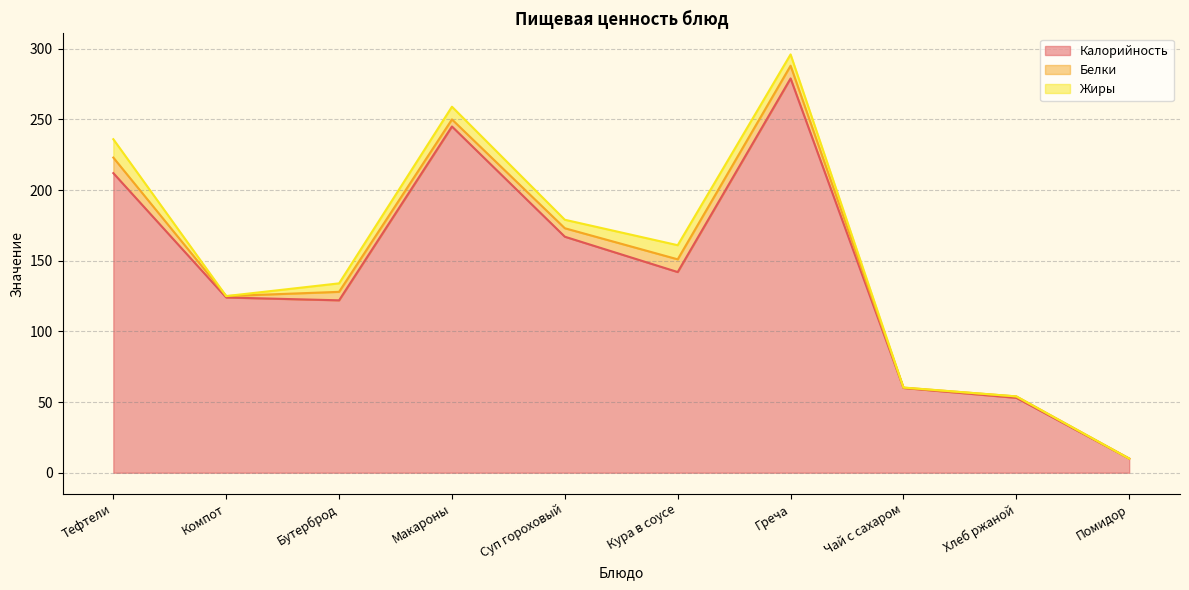

How many values in the Жиры series exceed 6?

4